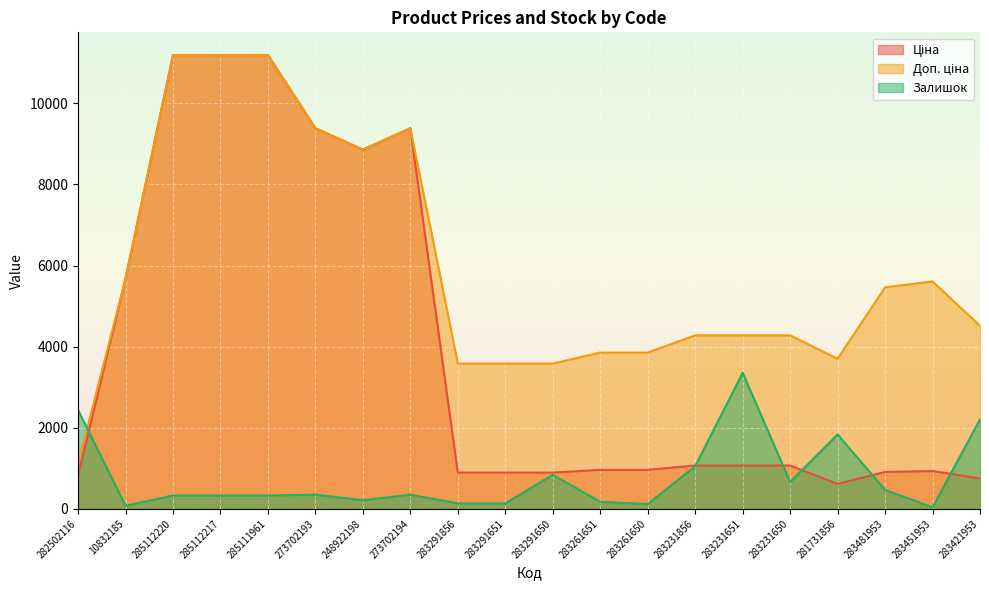

What is the sum of all Доп. ціна values?

118553.0